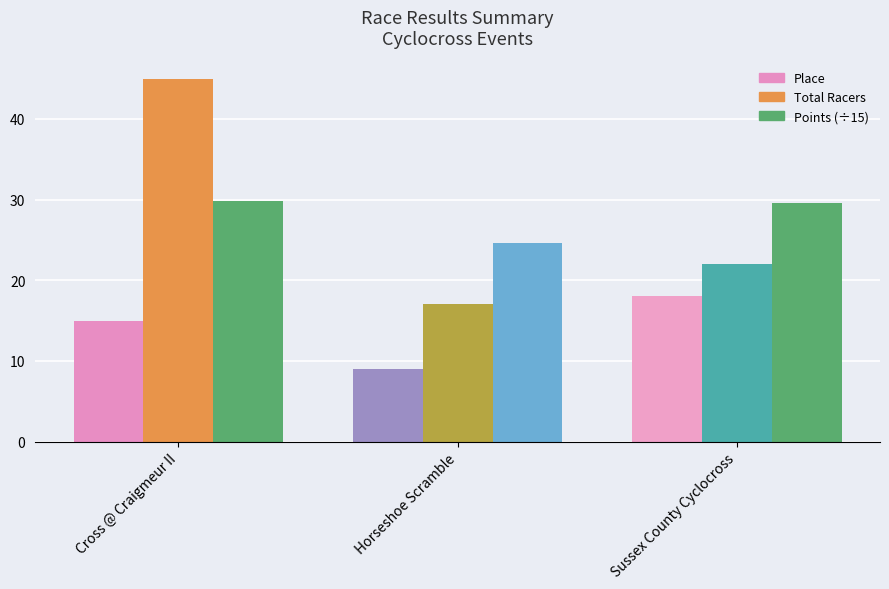

At Cross @ Craigmeur II, list the series in order from largest to smallest.

Total Racers, Points (÷15), Place